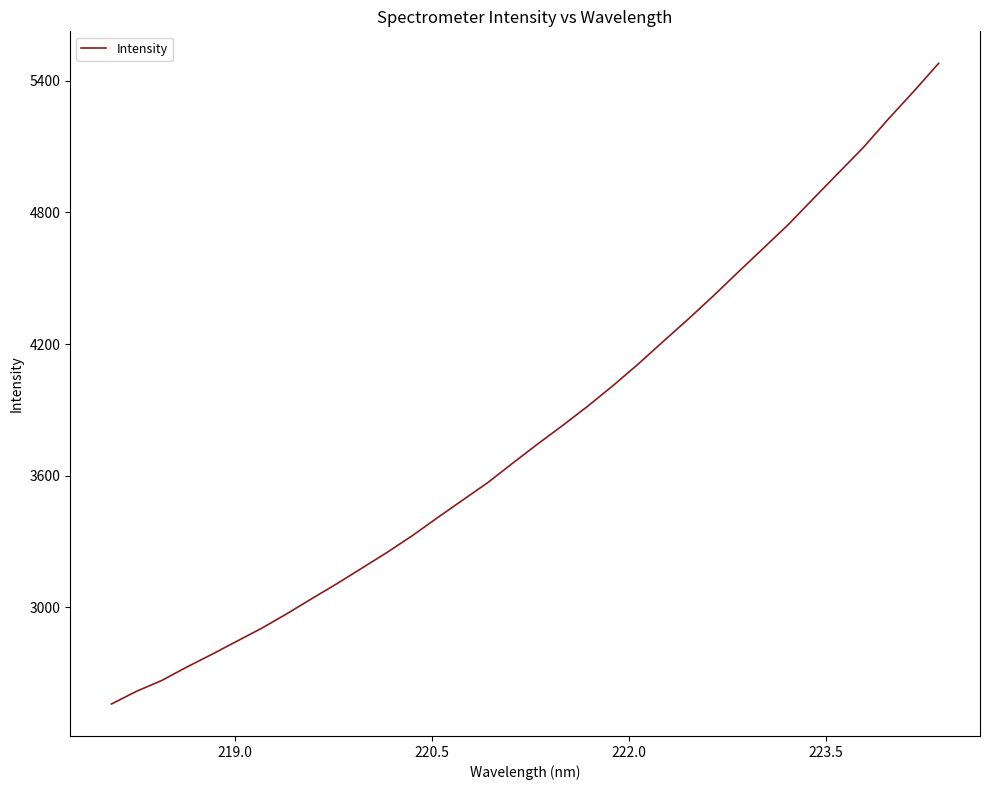

What is the minimum value shown in the chart?

2559.2